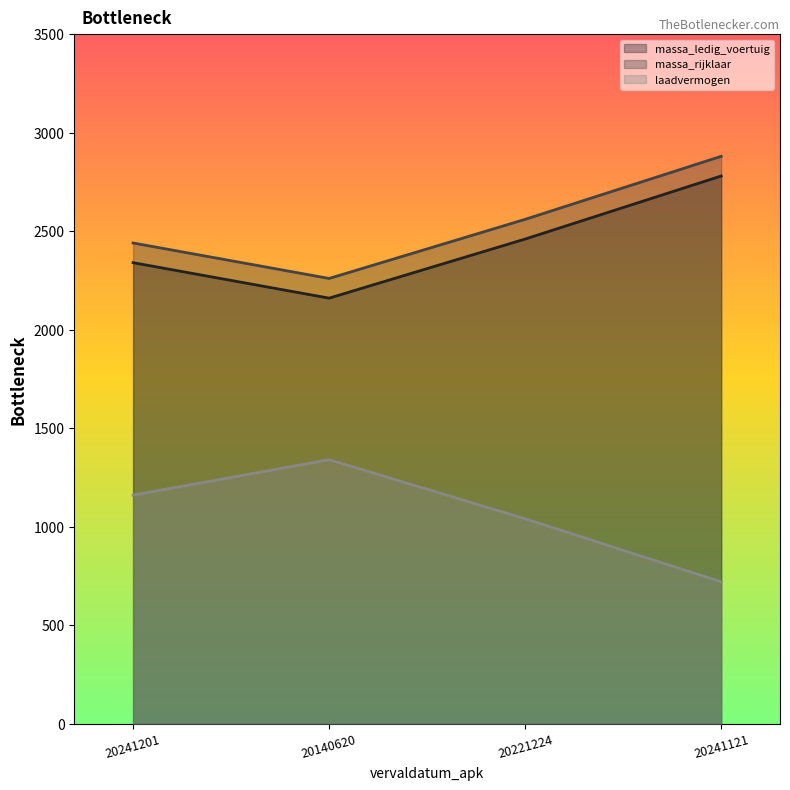

What is the minimum value for massa_ledig_voertuig?

2160